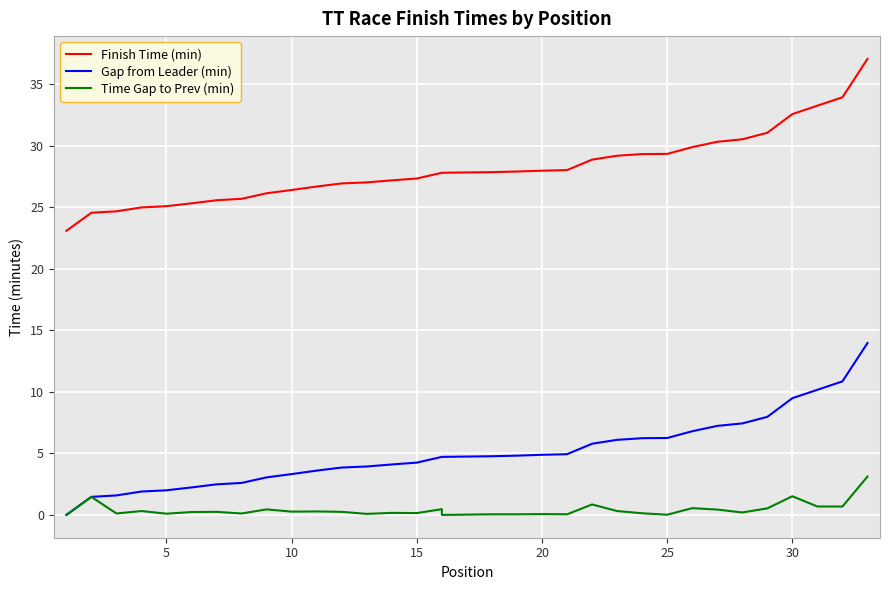

True or false: Time Gap to Prev (min) and Finish Time (min) cross at least once.

False